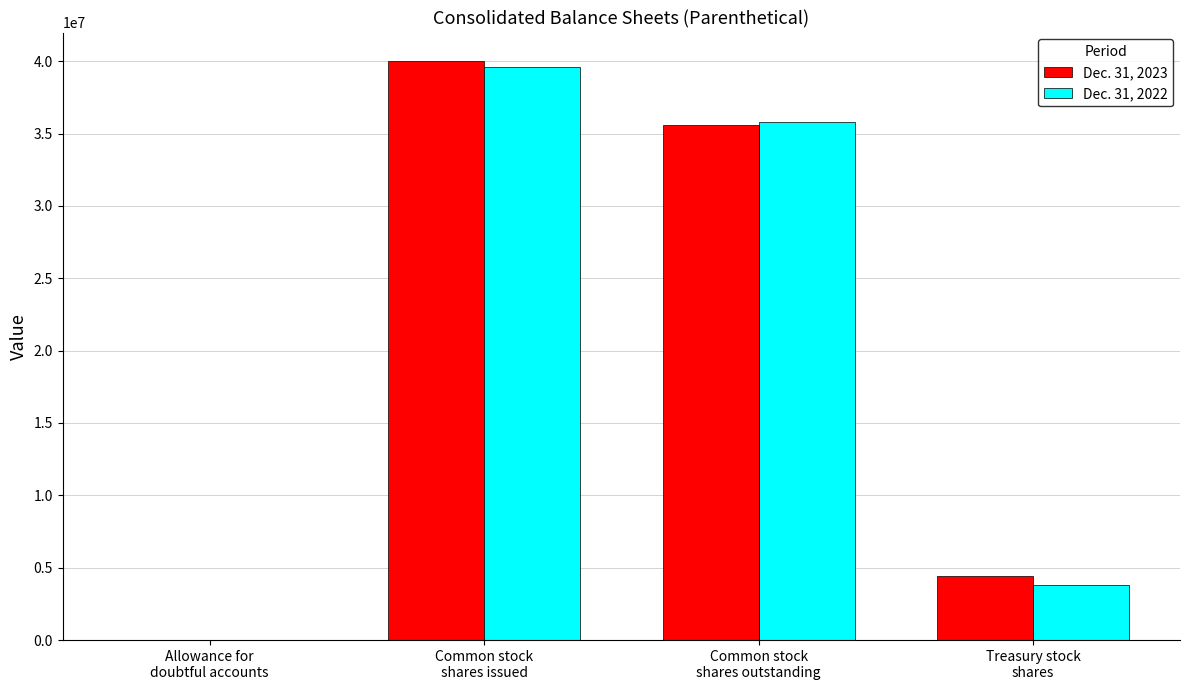

What is the maximum value shown in the chart?

39981000